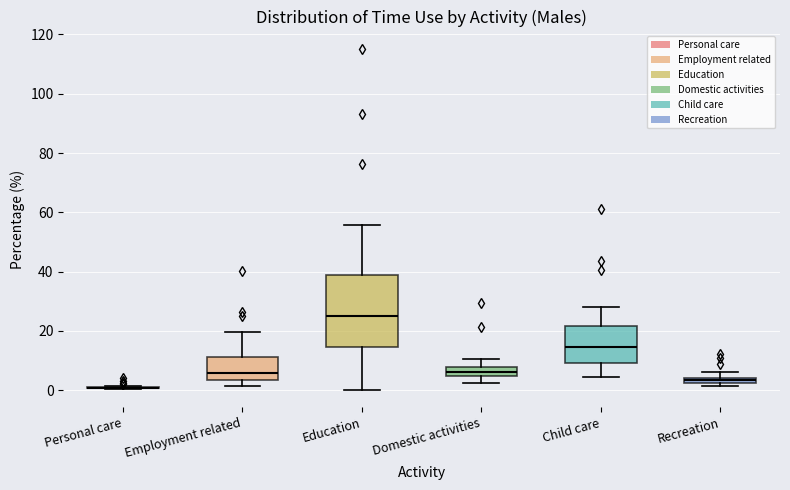

Which box is the tallest, from its lower edge to its upper edge?

Education